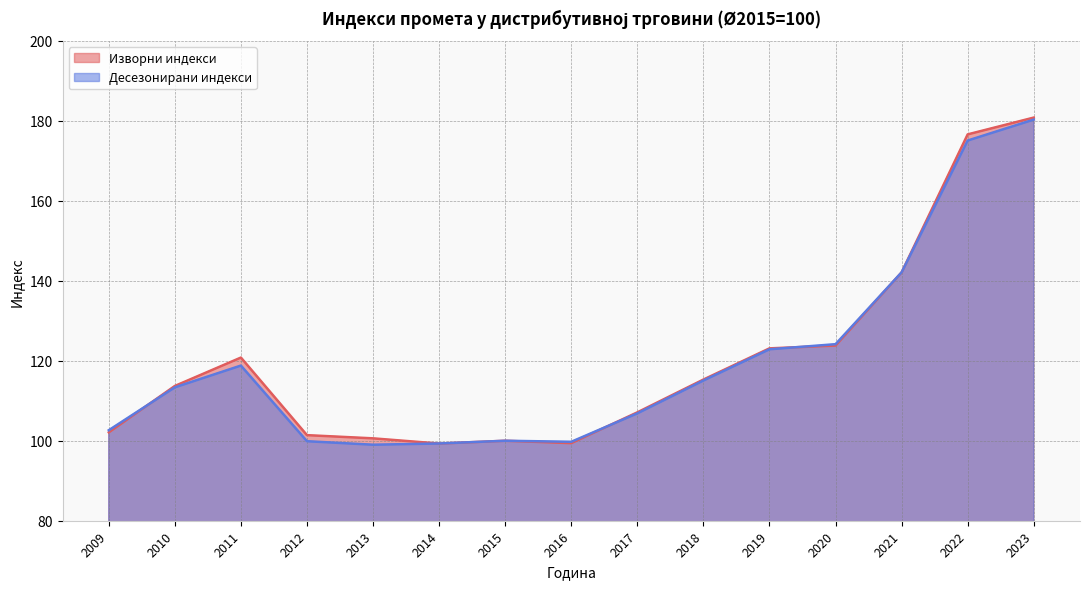

How many values in the Изворни индекси series are below 113?

7